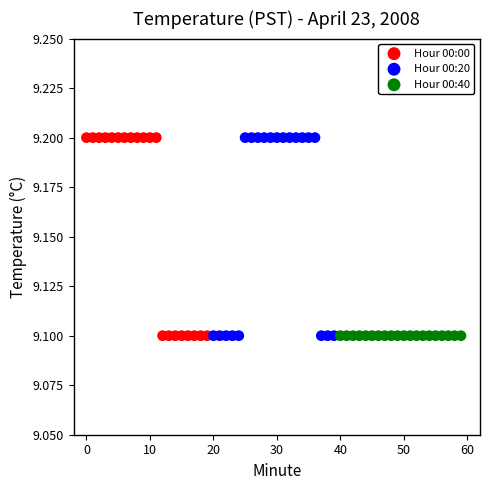

What are all the series names shown in the legend?

Hour 00:00, Hour 00:20, Hour 00:40